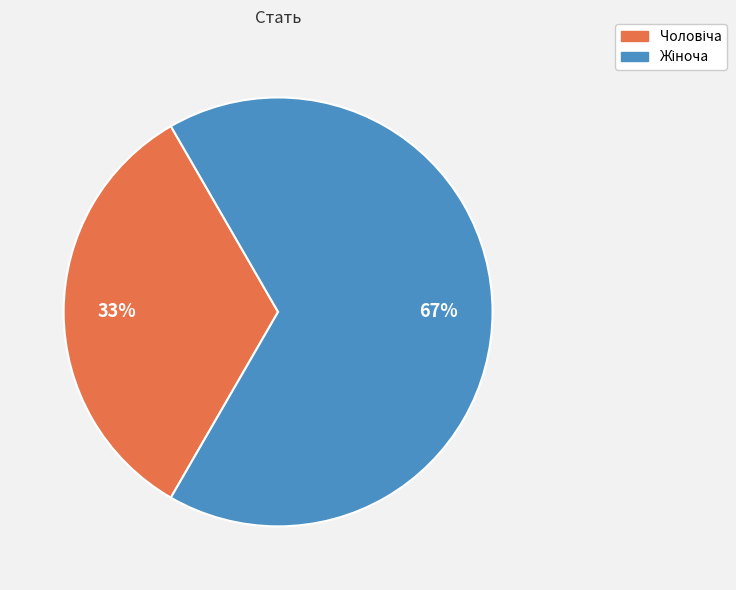

Count the number of slices in the pie.

2